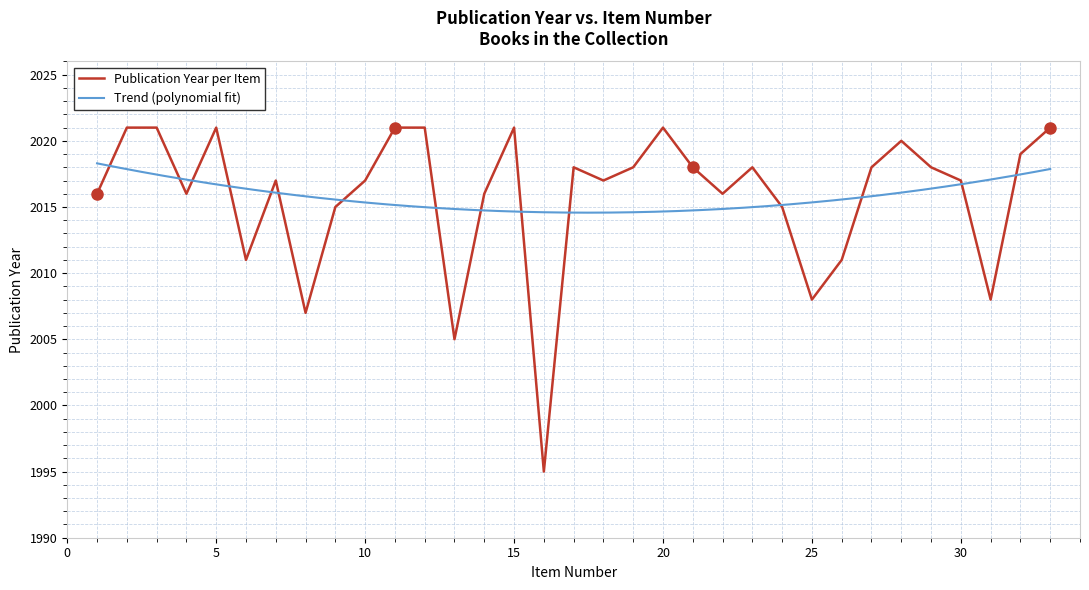

At which category does the data reach its first local valley?

4